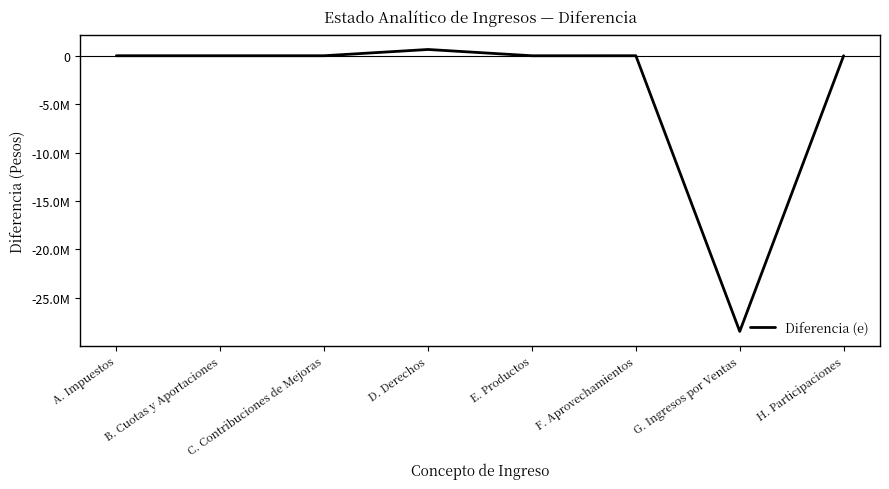

The chart shows a value of -11499753.1 at F. Aprovechamientos. True or false?

False